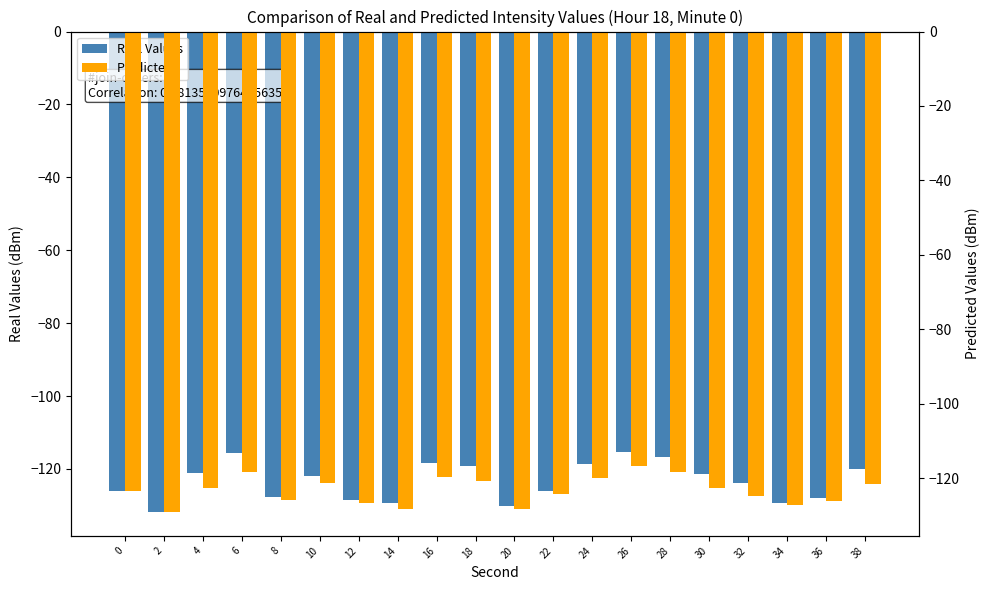

What is the value of the Predicted bar at the 20th from the left?

-121.7